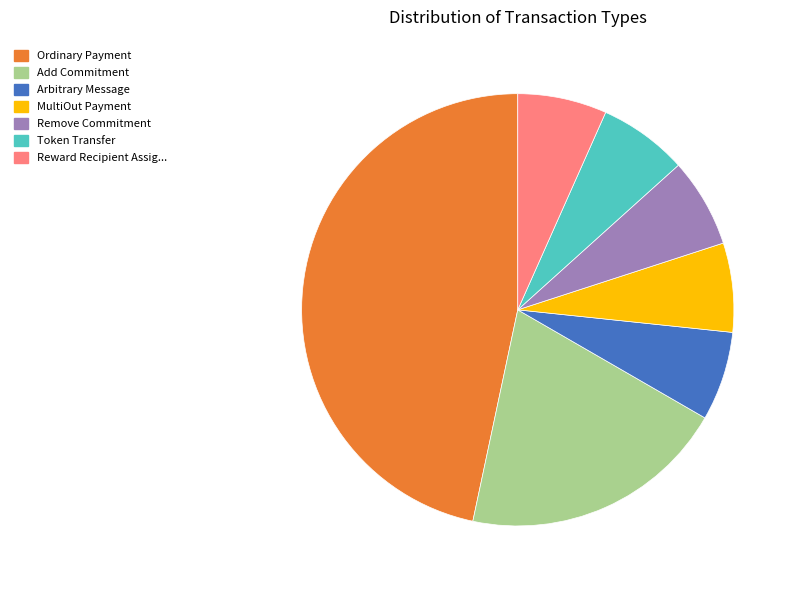

Is there a majority slice in this chart?

No